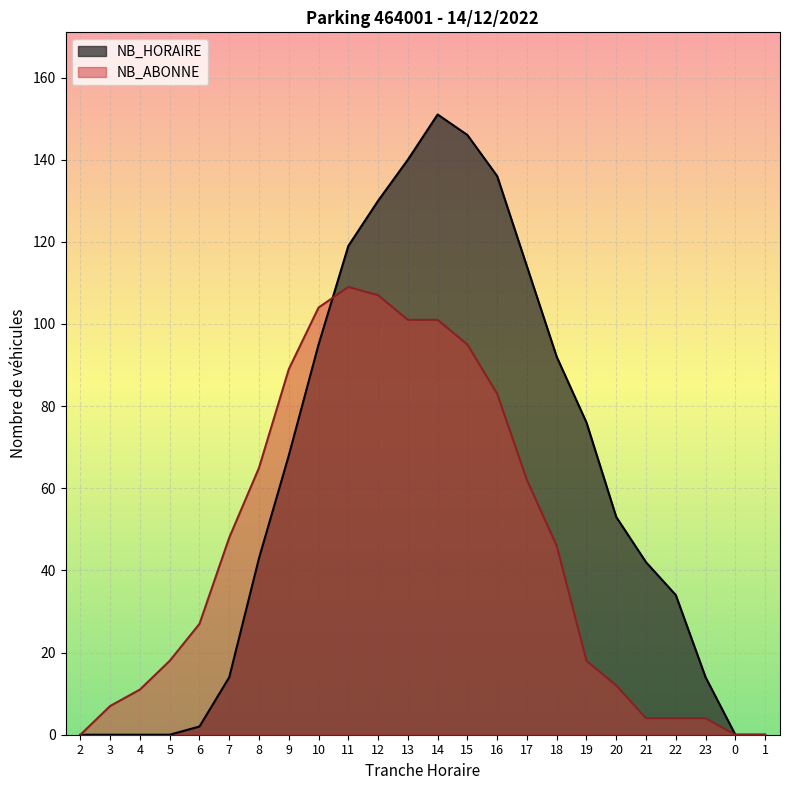

At 10, list the series in order from largest to smallest.

NB_ABONNE, NB_HORAIRE